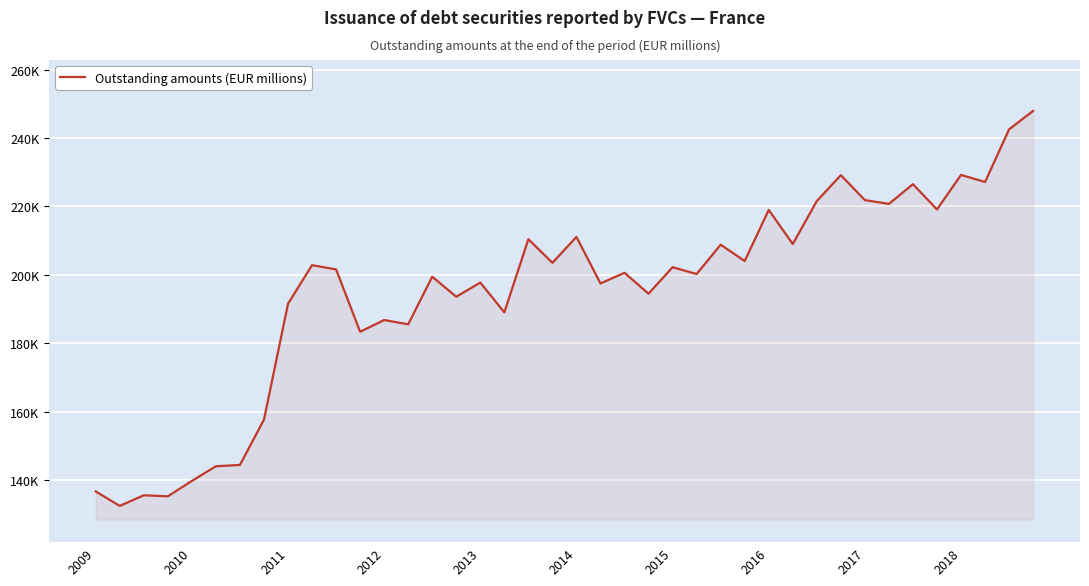

True or false: there are more than 2 points higher than both neighbors.

True